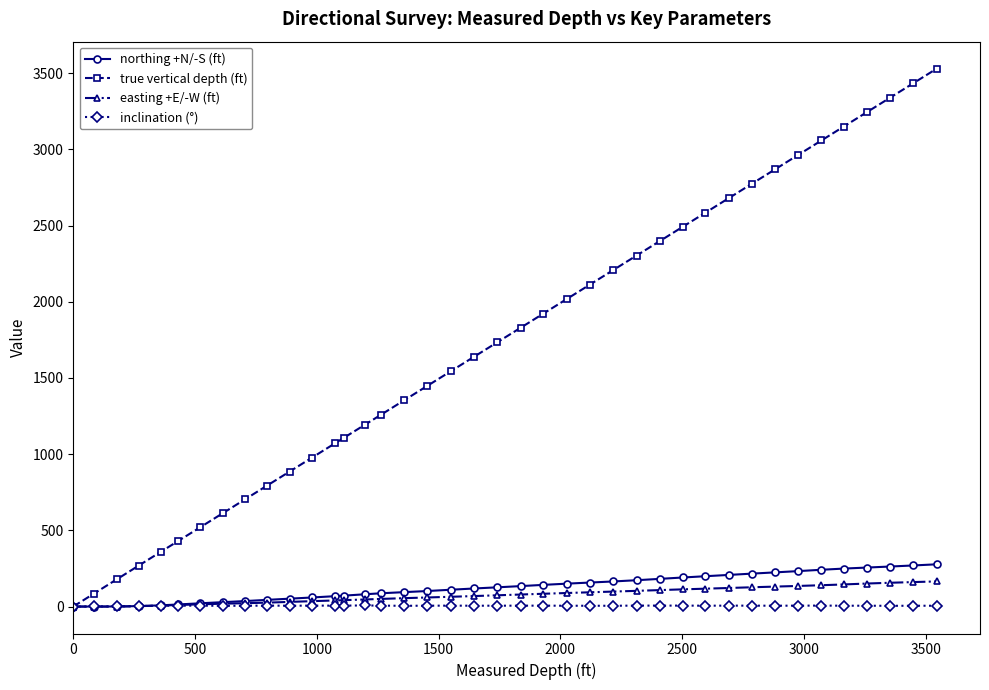

How many lines are shown in the chart?

4